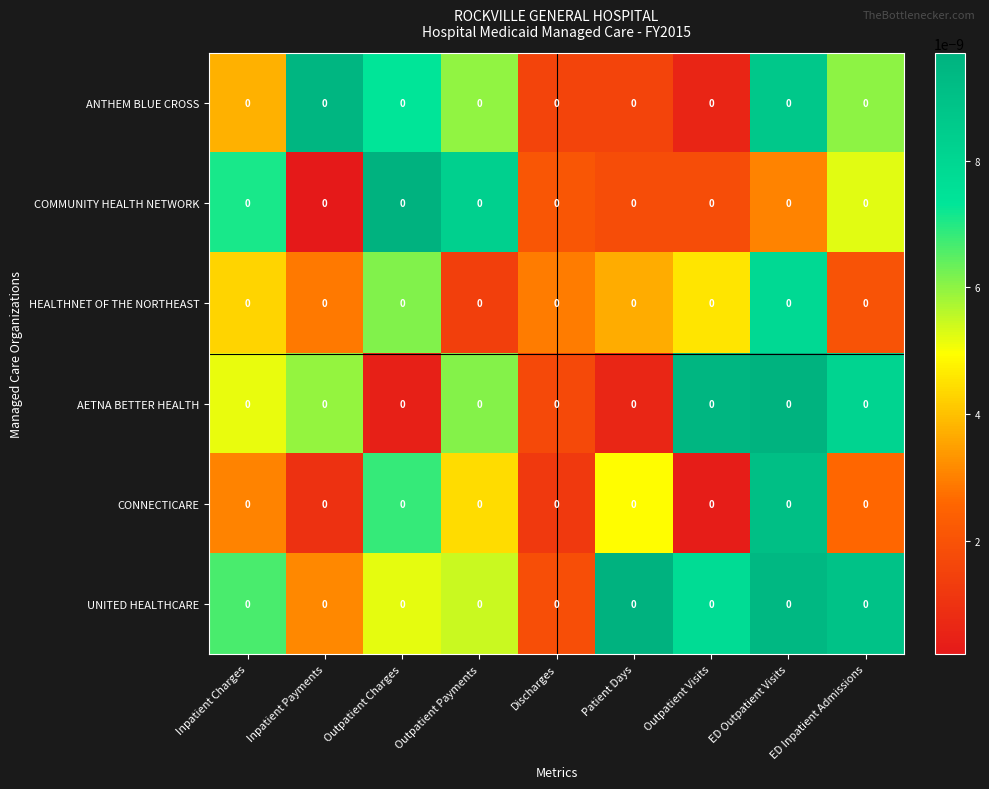

Reading right to left, extract all data points from this chart.

ANTHEM BLUE CROSS: ED Inpatient Admissions=0.0	ED Outpatient Visits=0.0	Outpatient Visits=0.0	Patient Days=0.0	Discharges=0.0	Outpatient Payments=0.0	Outpatient Charges=0.0	Inpatient Payments=0.0	Inpatient Charges=0.0
COMMUNITY HEALTH NETWORK: ED Inpatient Admissions=0.0	ED Outpatient Visits=0.0	Outpatient Visits=0.0	Patient Days=0.0	Discharges=0.0	Outpatient Payments=0.0	Outpatient Charges=0.0	Inpatient Payments=0.0	Inpatient Charges=0.0
HEALTHNET OF THE NORTHEAST: ED Inpatient Admissions=0.0	ED Outpatient Visits=0.0	Outpatient Visits=0.0	Patient Days=0.0	Discharges=0.0	Outpatient Payments=0.0	Outpatient Charges=0.0	Inpatient Payments=0.0	Inpatient Charges=0.0
AETNA BETTER HEALTH: ED Inpatient Admissions=0.0	ED Outpatient Visits=0.0	Outpatient Visits=0.0	Patient Days=0.0	Discharges=0.0	Outpatient Payments=0.0	Outpatient Charges=0.0	Inpatient Payments=0.0	Inpatient Charges=0.0
CONNECTICARE: ED Inpatient Admissions=0.0	ED Outpatient Visits=0.0	Outpatient Visits=0.0	Patient Days=0.0	Discharges=0.0	Outpatient Payments=0.0	Outpatient Charges=0.0	Inpatient Payments=0.0	Inpatient Charges=0.0
UNITED HEALTHCARE: ED Inpatient Admissions=0.0	ED Outpatient Visits=0.0	Outpatient Visits=0.0	Patient Days=0.0	Discharges=0.0	Outpatient Payments=0.0	Outpatient Charges=0.0	Inpatient Payments=0.0	Inpatient Charges=0.0